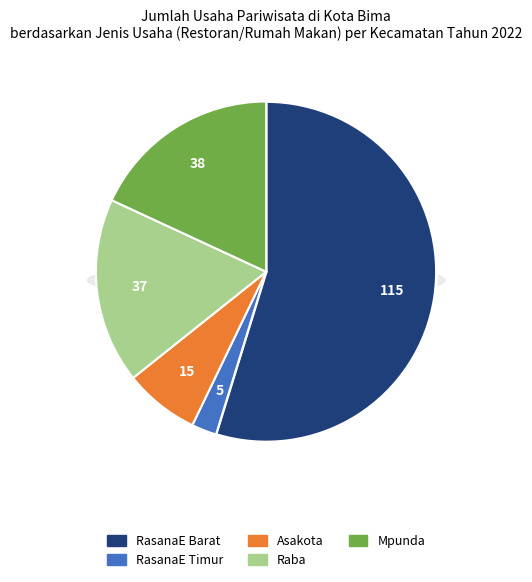

Which category has the biggest portion of the pie?

RasanaE Barat